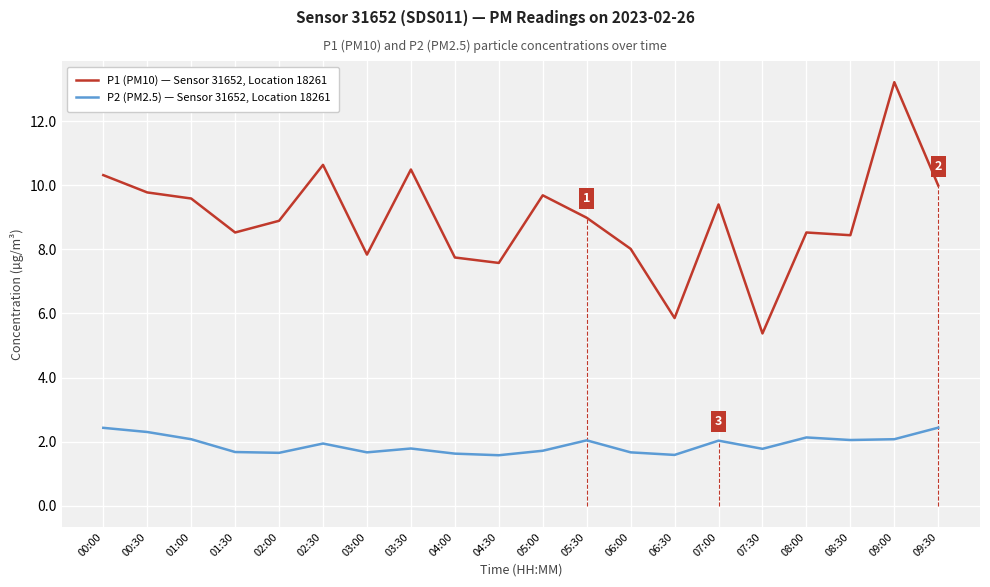

Rank the series by their average value, from highest to lowest.

P1 (PM10) — Sensor 31652, Location 18261, P2 (PM2.5) — Sensor 31652, Location 18261